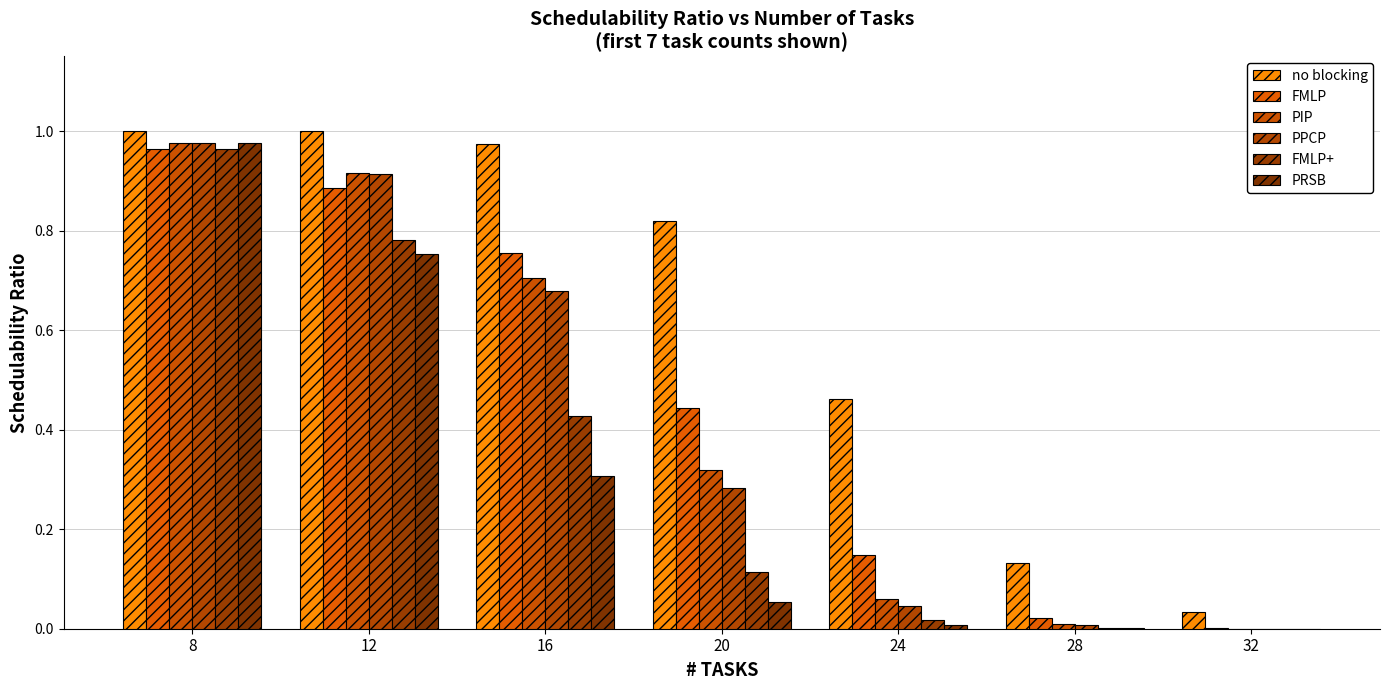

Count the number of categories in the chart.

7